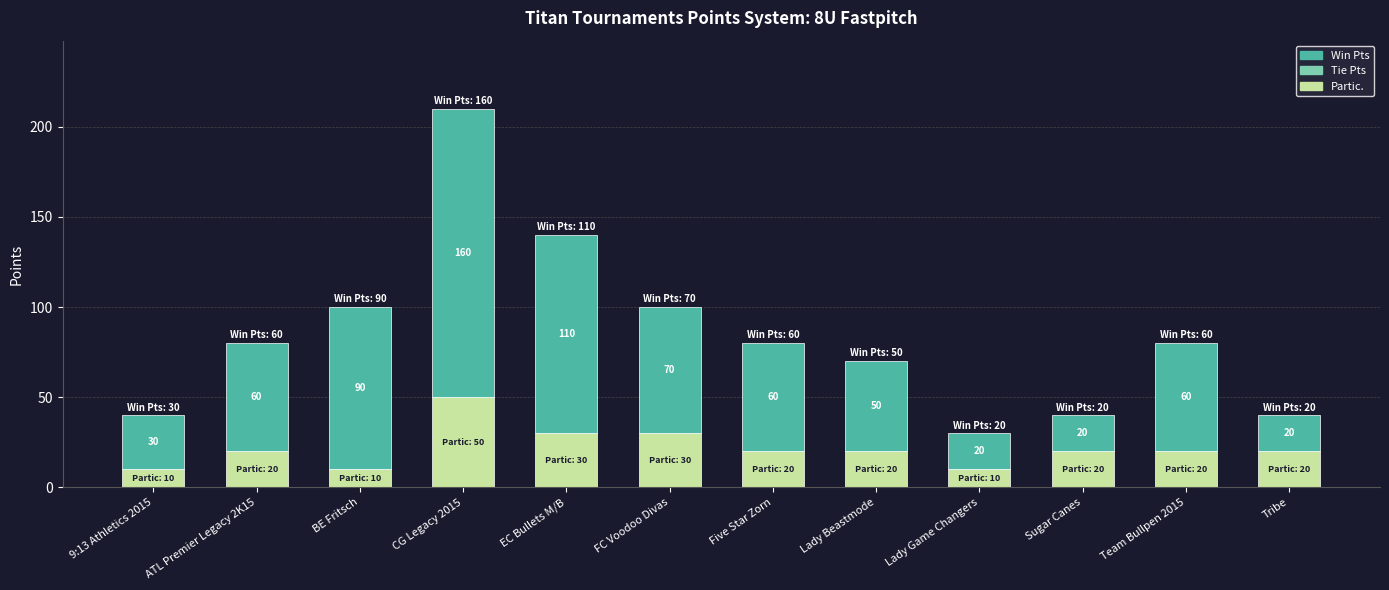

Reading left to right, transcribe the values for Partic..

9:13 Athletics 2015=10	ATL Premier Legacy 2K15=20	BE Fritsch=10	CG Legacy 2015=50	EC Bullets M/B=30	FC Voodoo Divas=30	Five Star Zorn=20	Lady Beastmode=20	Lady Game Changers=10	Sugar Canes=20	Team Bullpen 2015=20	Tribe=20